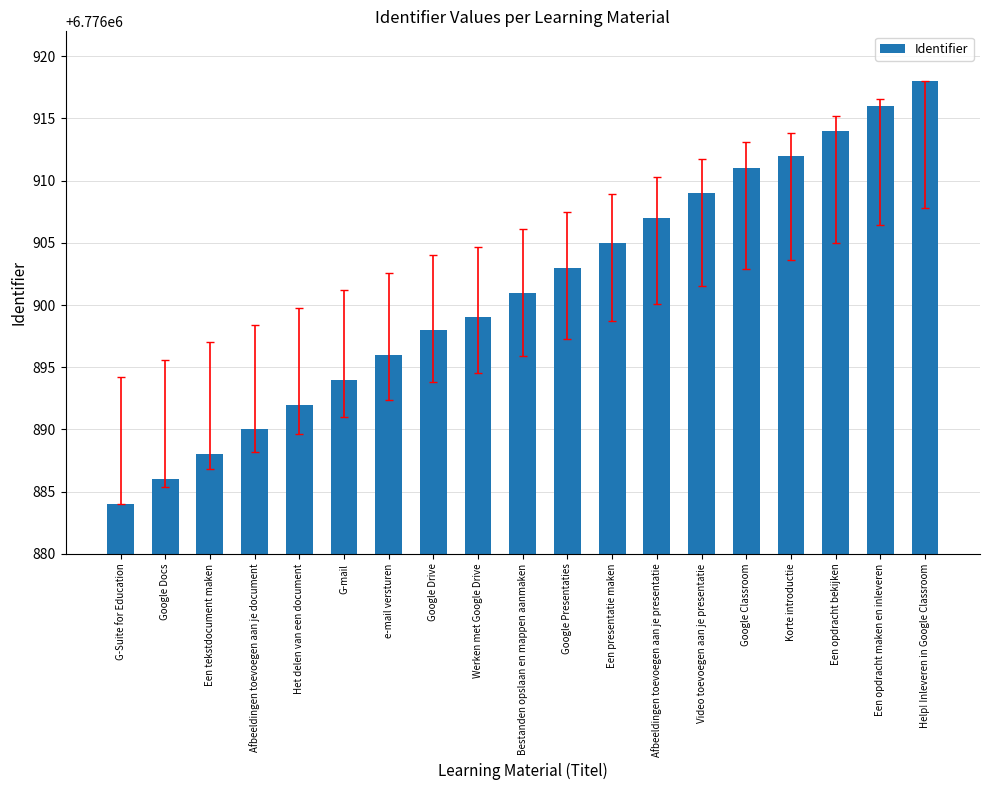

What is the change in value from Korte introductie to Een opdracht bekijken?

+2